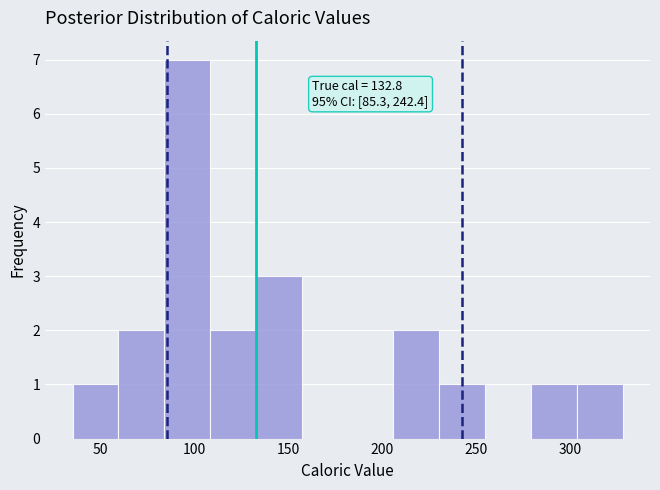

Which range on the x-axis has the tallest bar?

85 to 110